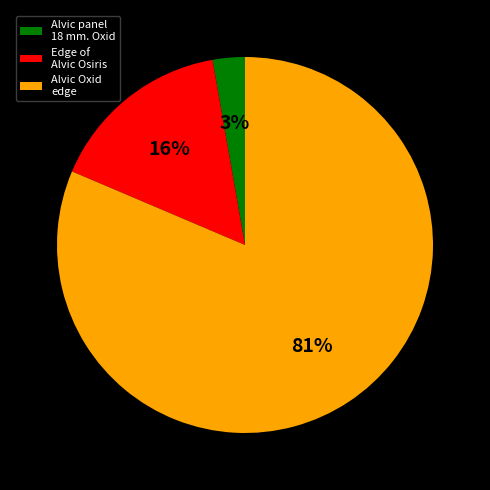

How many segments does this pie chart have?

3